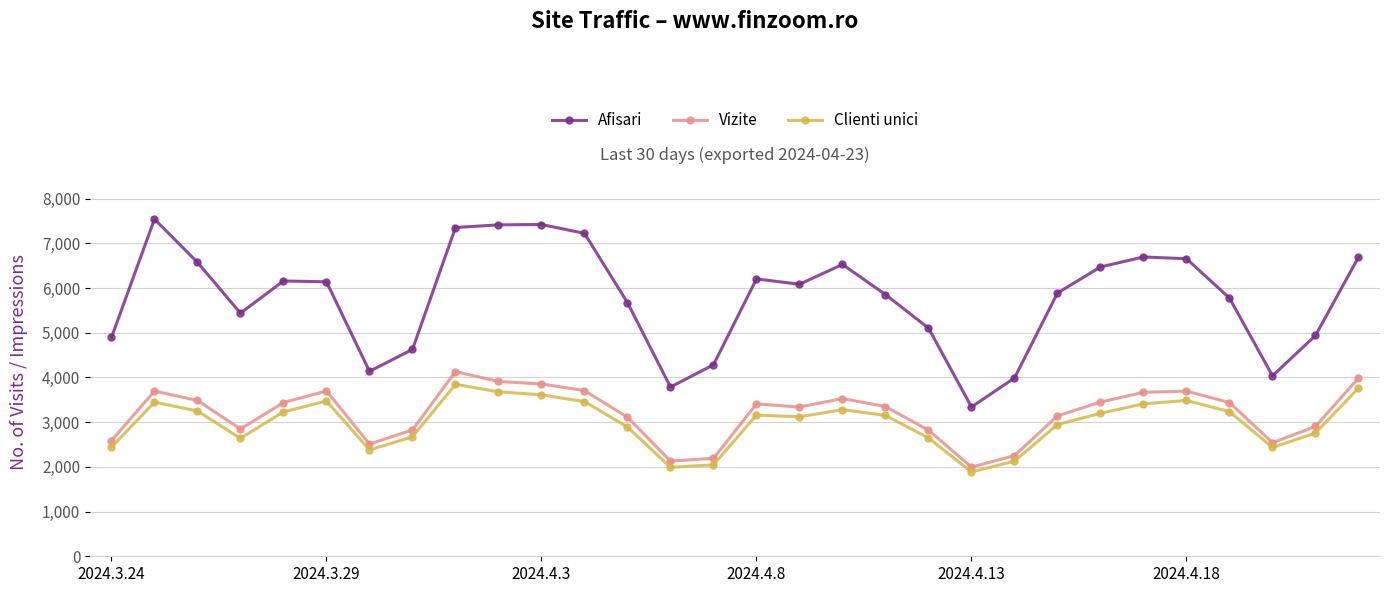

What is the difference between the second highest and second lowest values in the Clienti unici series?

1774